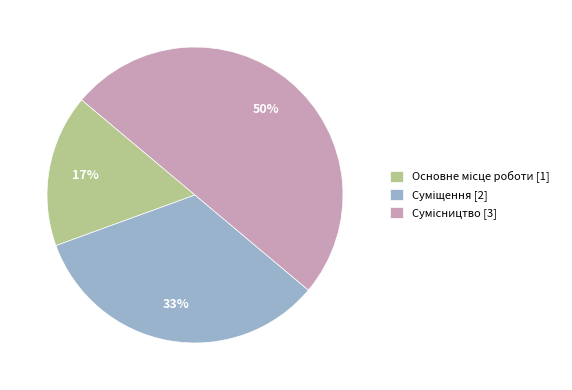

To the nearest percent, what is the difference between the largest and smallest slice percentages?

33%